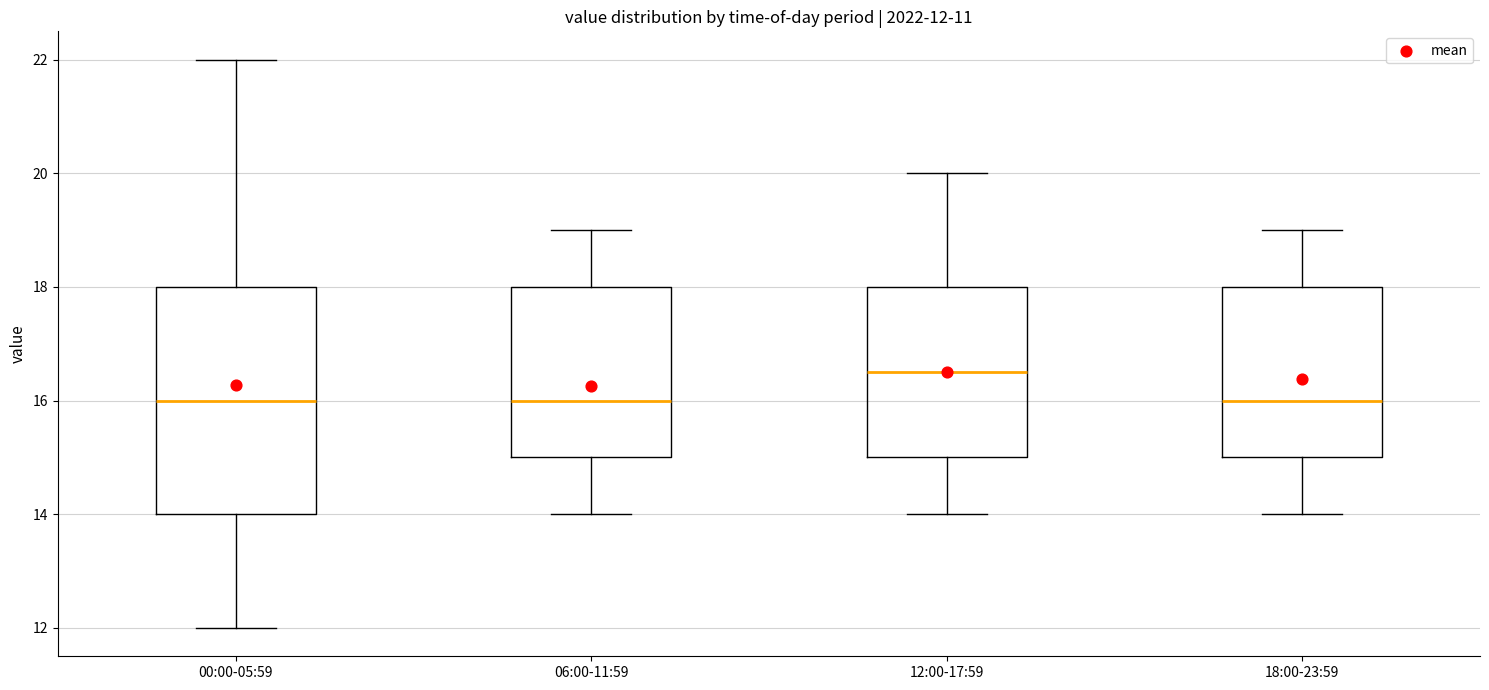

Comparing the boxes themselves (not the whiskers), which one is the tallest?

00:00-05:59